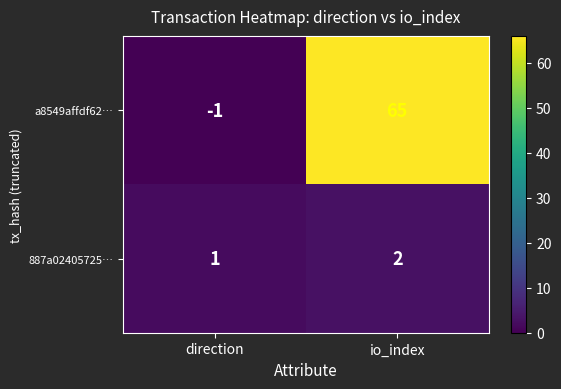

Which series has the widest spread of values?

a8549affdf62…